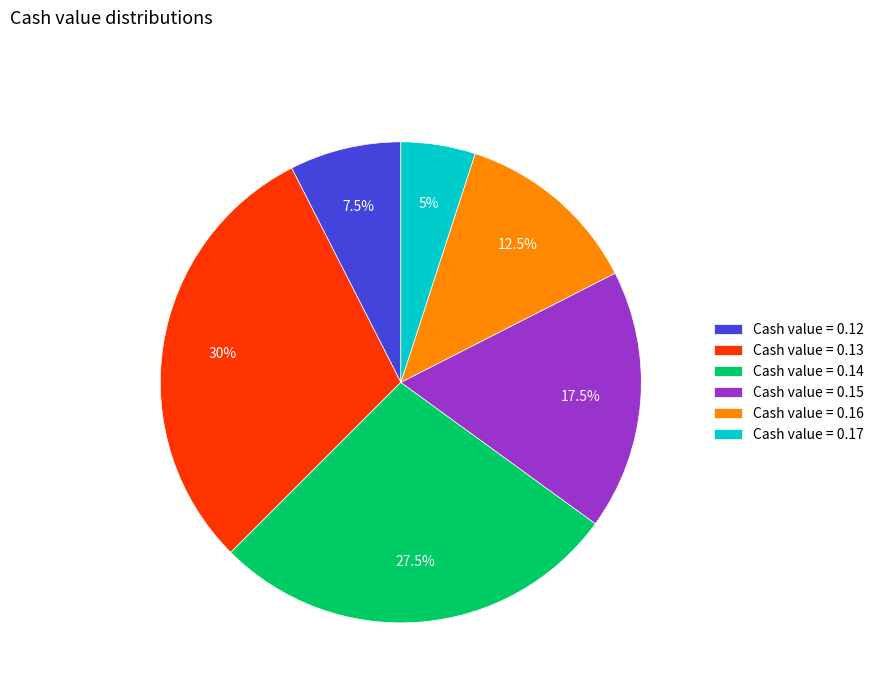

Count the number of slices in the pie.

6